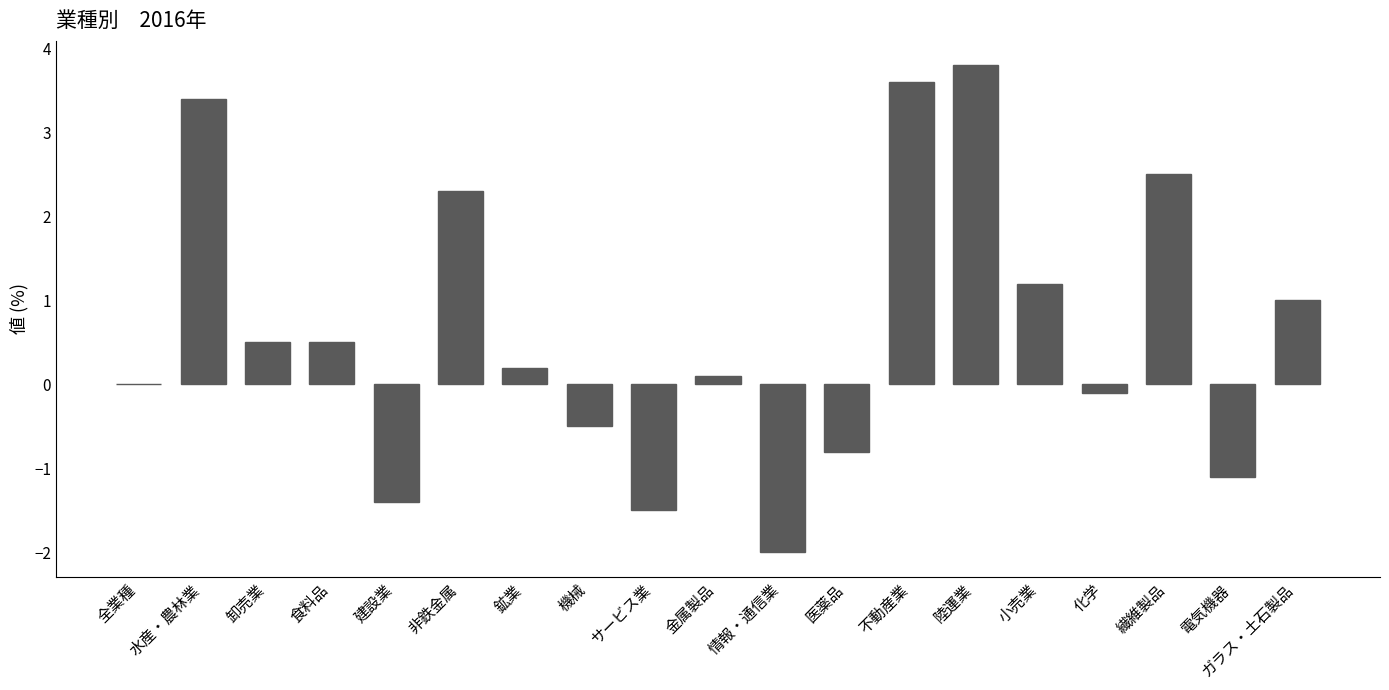

At which category does the chart reach its peak across all series?

陸運業